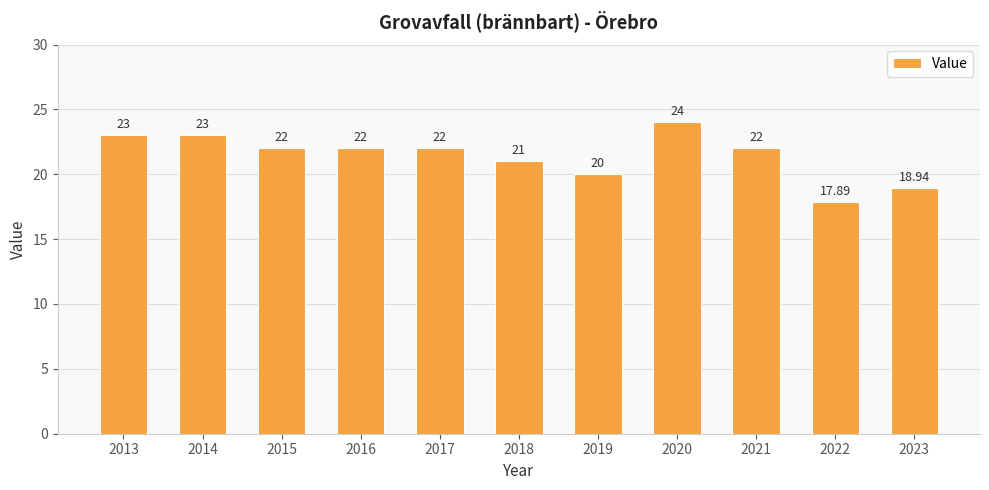

What is the change in value from 2013 to 2021?

-1.0